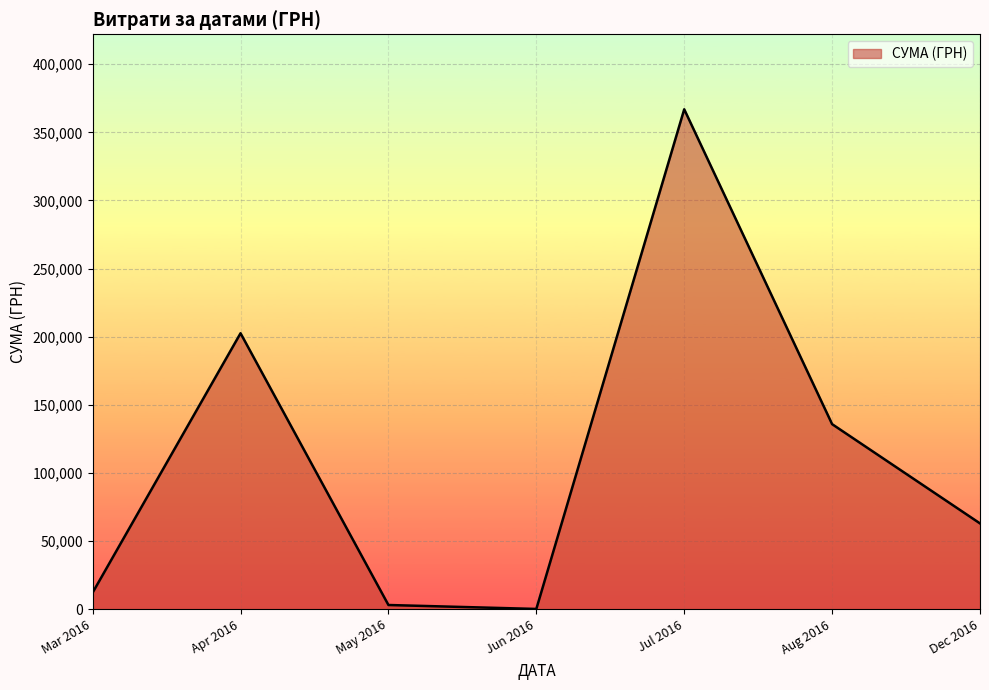

How many lines are shown in the chart?

1